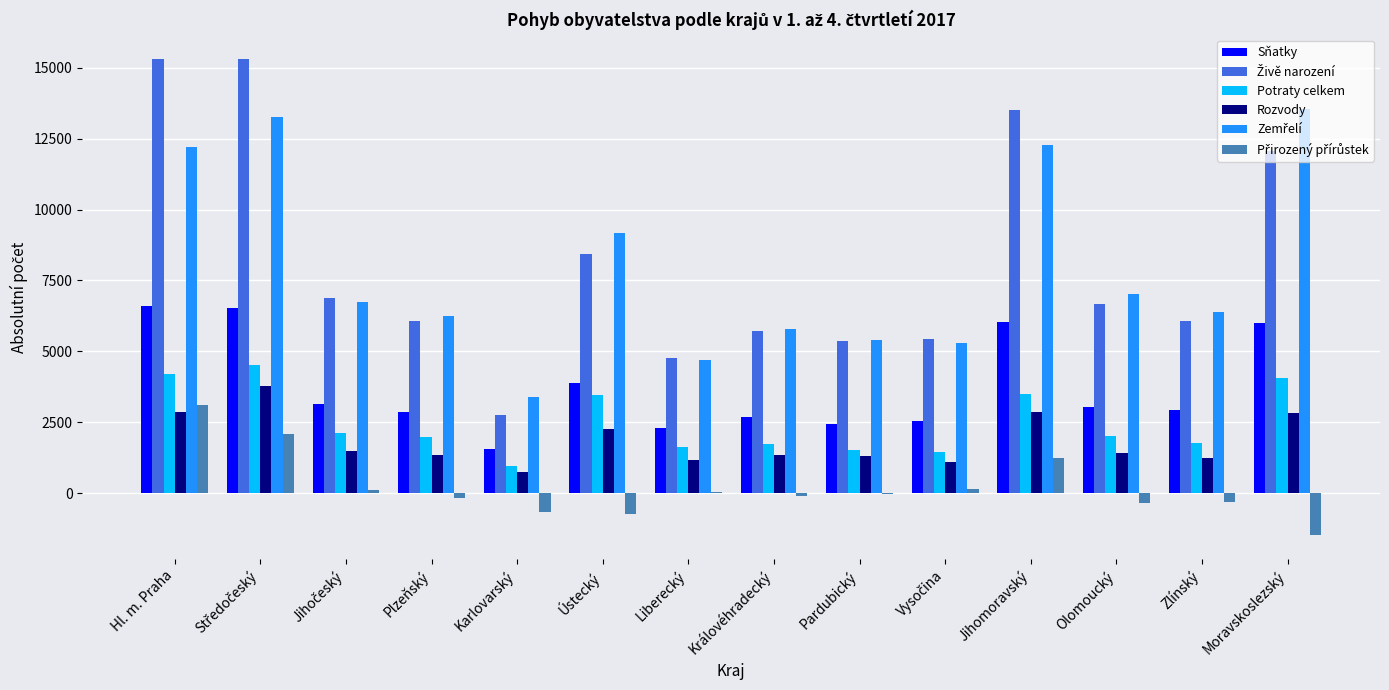

Is it true that Potraty celkem equals 2865 at Liberecký?

False